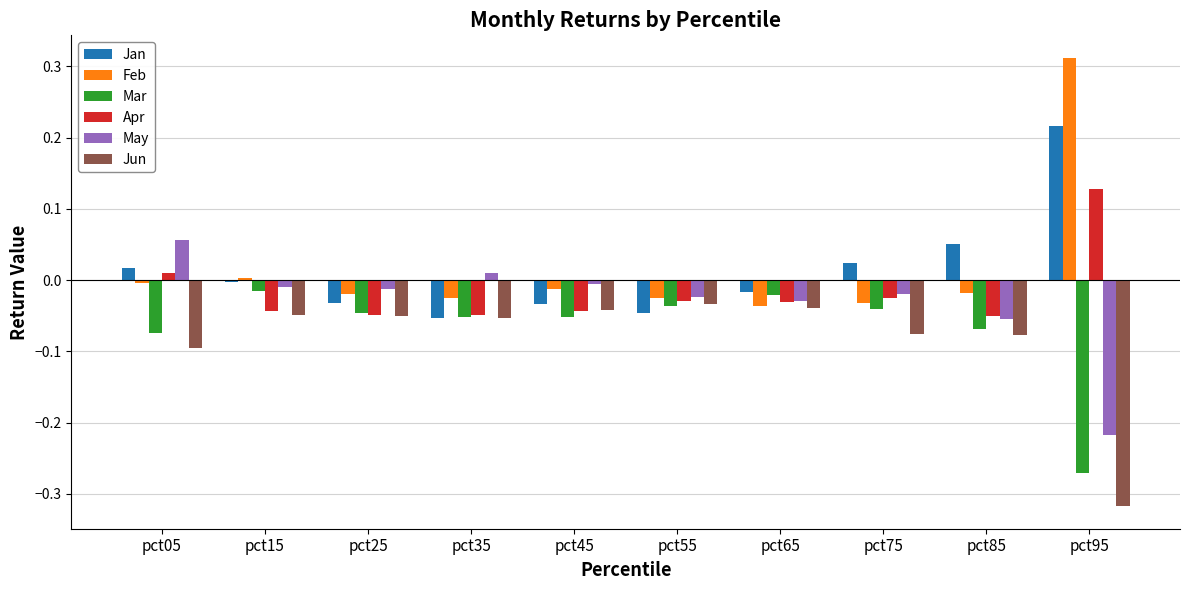

At which label does Apr reach its peak?

pct95